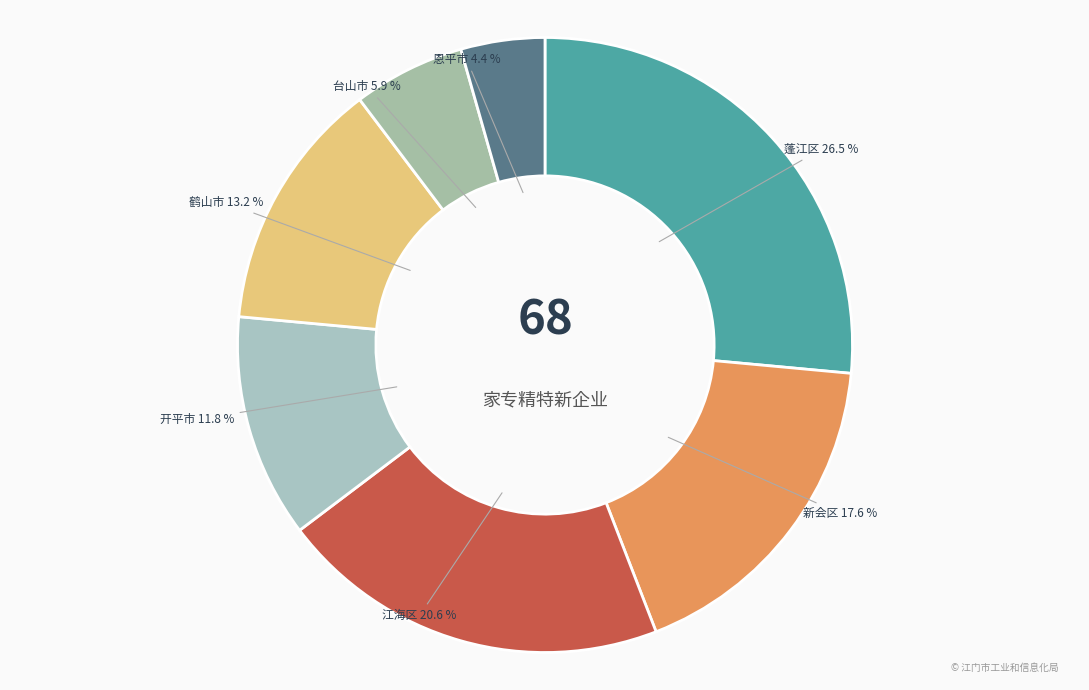

To the nearest percent, what is the difference between the 恩平市 and 新会区 slice percentages?

13%